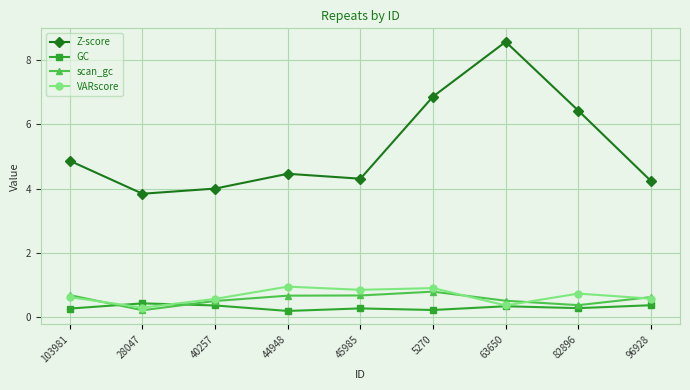

What is the lowest value of the VARscore series?

0.3